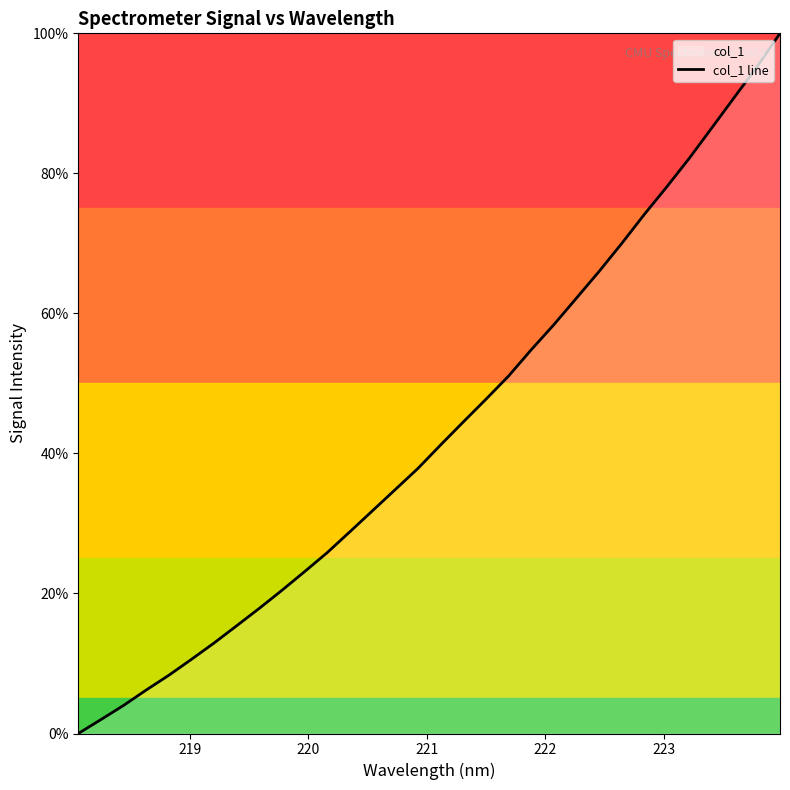

What is the maximum value shown in the chart?

100.0